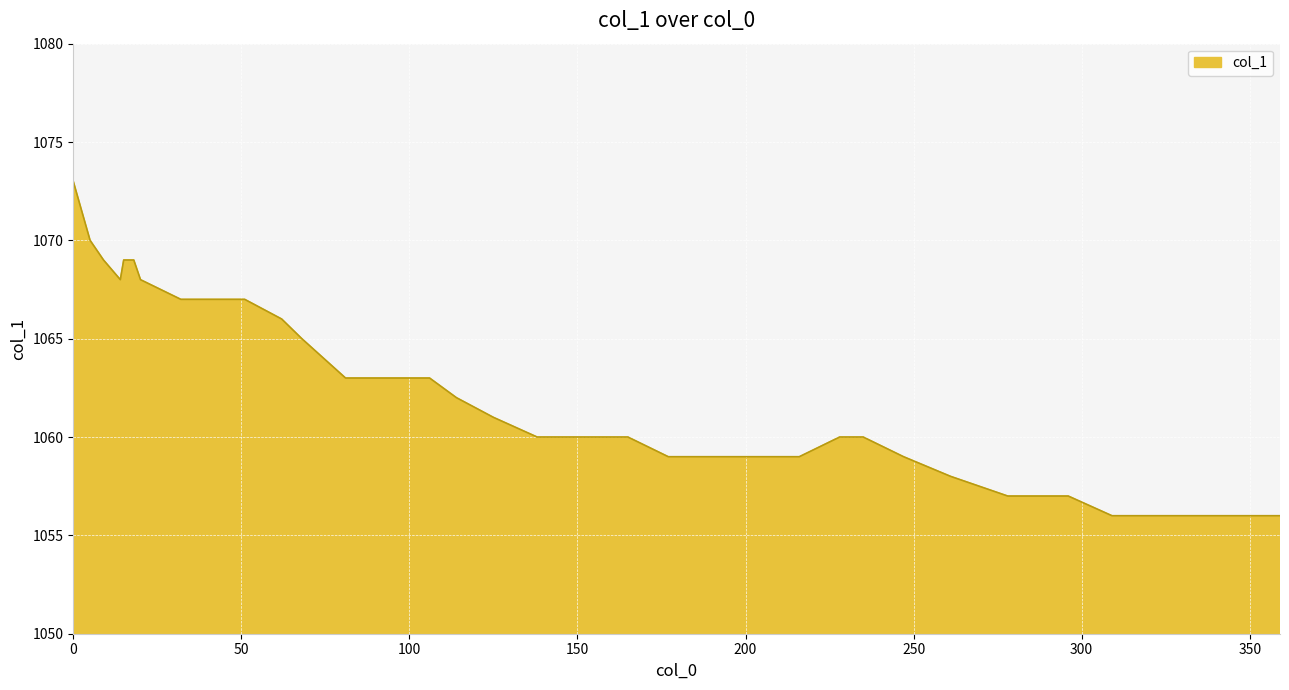

Reading right to left, what are all the values shown in this chart?

1056	1056	1056	1056	1056	1056	1057	1057	1057	1058	1059	1060	1060	1059	1059	1059	1059	1060	1060	1060	1061	1062	1063	1063	1063	1063	1063	1065	1066	1067	1067	1067	1068	1069	1069	1069	1068	1069	1070	1073